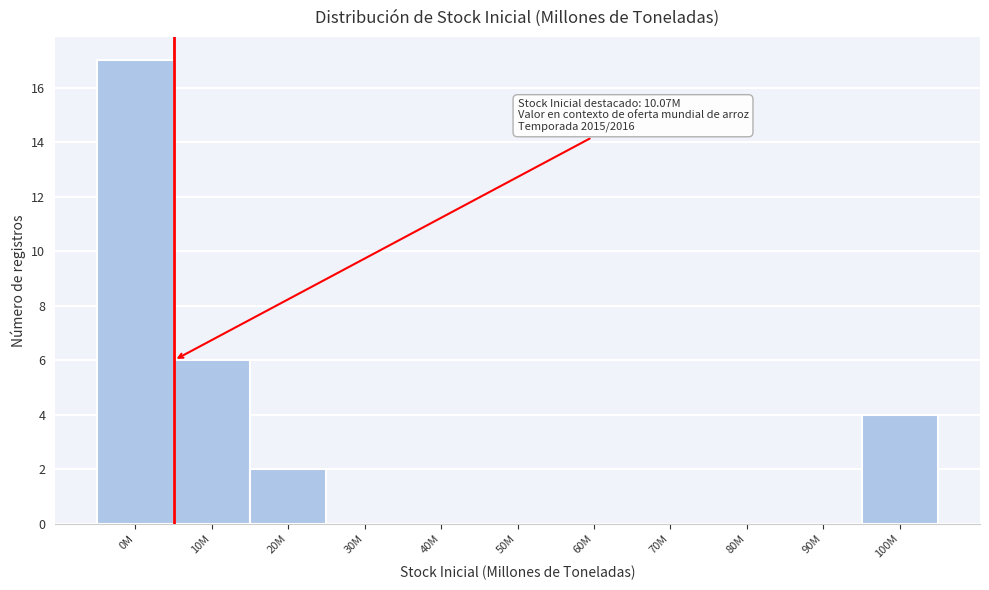

Reading left to right, list all the values displayed in this chart.

0M=17	10M=6	20M=2	30M=0	40M=0	50M=0	60M=0	70M=0	80M=0	90M=0	100M=4